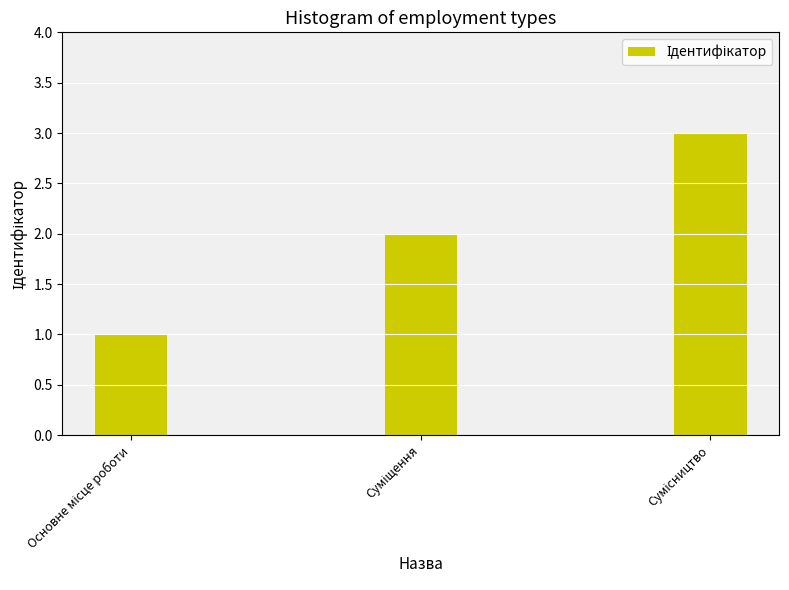

What is the sum of all values?

6